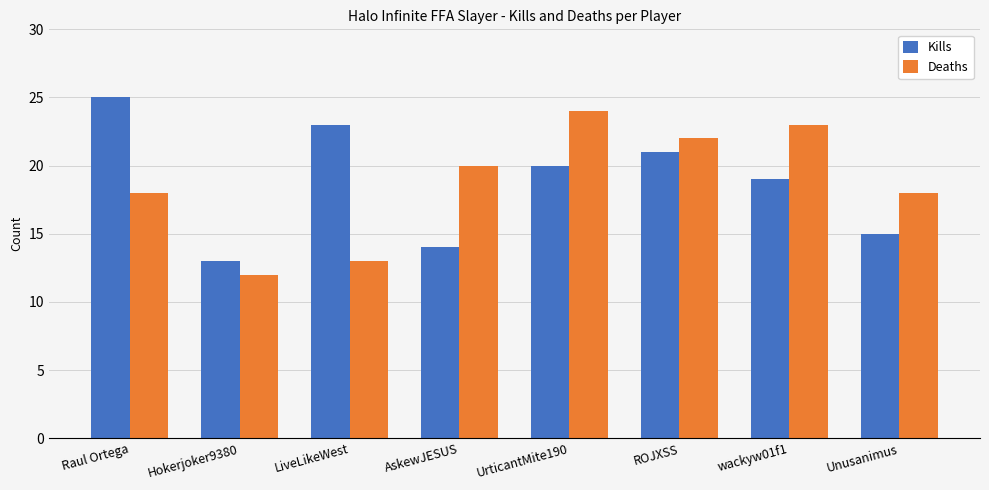

What is the sum of all Kills values?

150